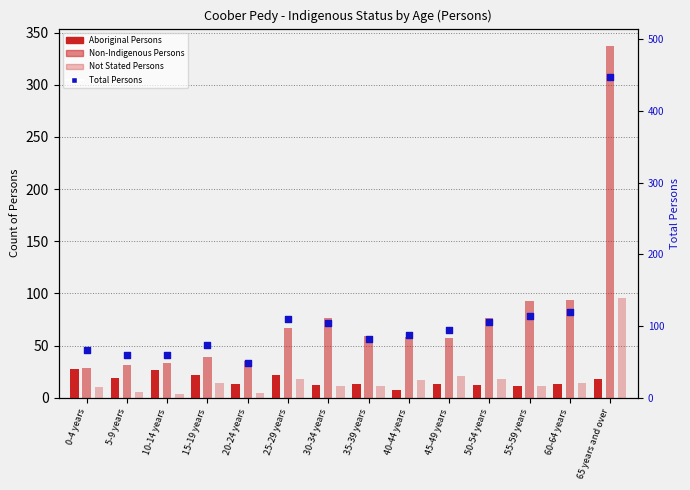

Is the value of Aboriginal Persons at 20-24 years greater than the value of Total Persons at 55-59 years?

No